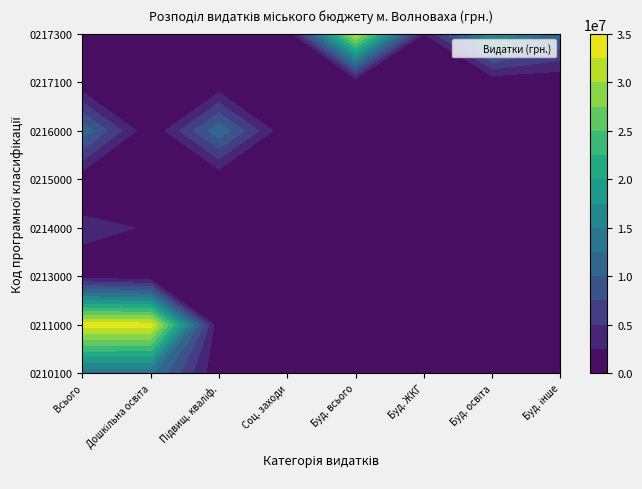

True or false: 0211000 has a value of -18152744 at 9.

False